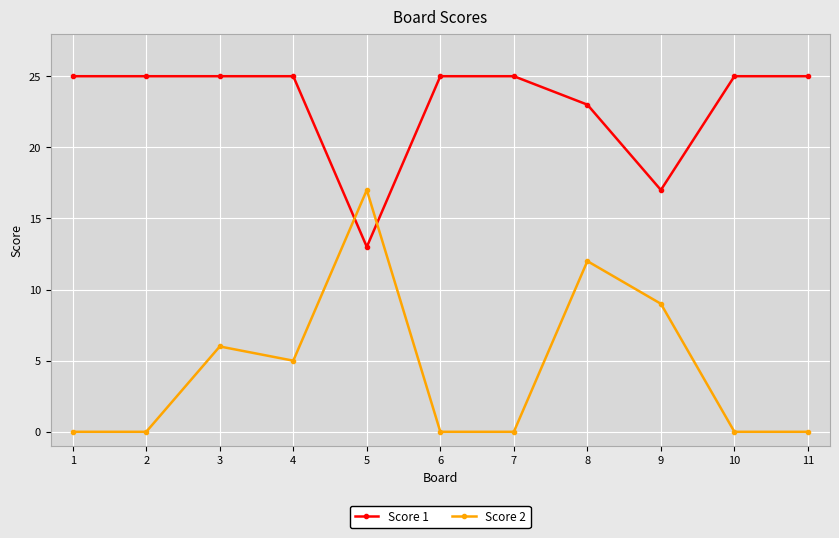

True or false: Score 2 has a value of 0 at 1.

True